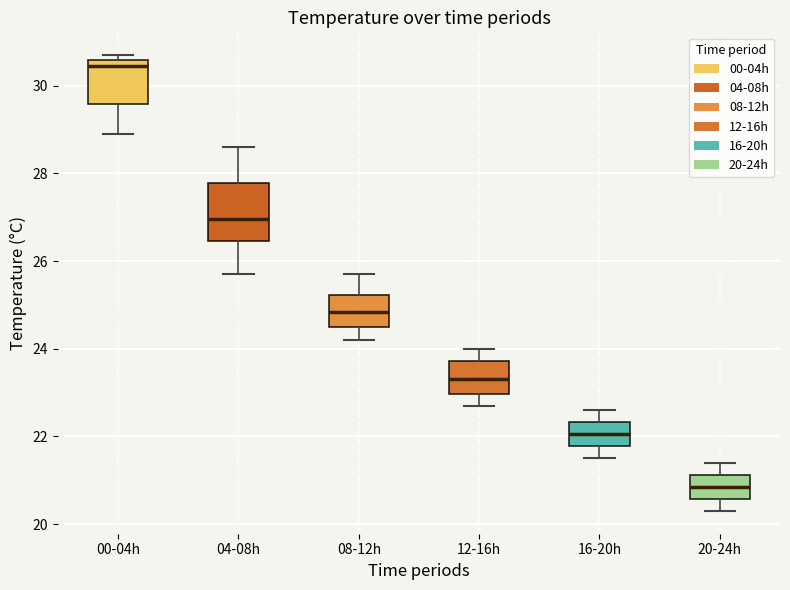

Reading left to right, transcribe this box plot: for each box, give where its median line is, the range the box spans, and where its two whiskers end, as read against the y-axis. The values are not printed on the chart, so give them approximately, as read against the axis.

00-04h: median 30.4, box 29.6 to 30.6, whiskers 29.0 to 30.8
04-08h: median 27.0, box 26.4 to 27.8, whiskers 25.8 to 28.6
08-12h: median 24.8, box 24.6 to 25.2, whiskers 24.2 to 25.8
12-16h: median 23.4, box 23.0 to 23.8, whiskers 22.8 to 24.0
16-20h: median 22.0, box 21.8 to 22.4, whiskers 21.6 to 22.6
20-24h: median 20.8, box 20.6 to 21.2, whiskers 20.4 to 21.4